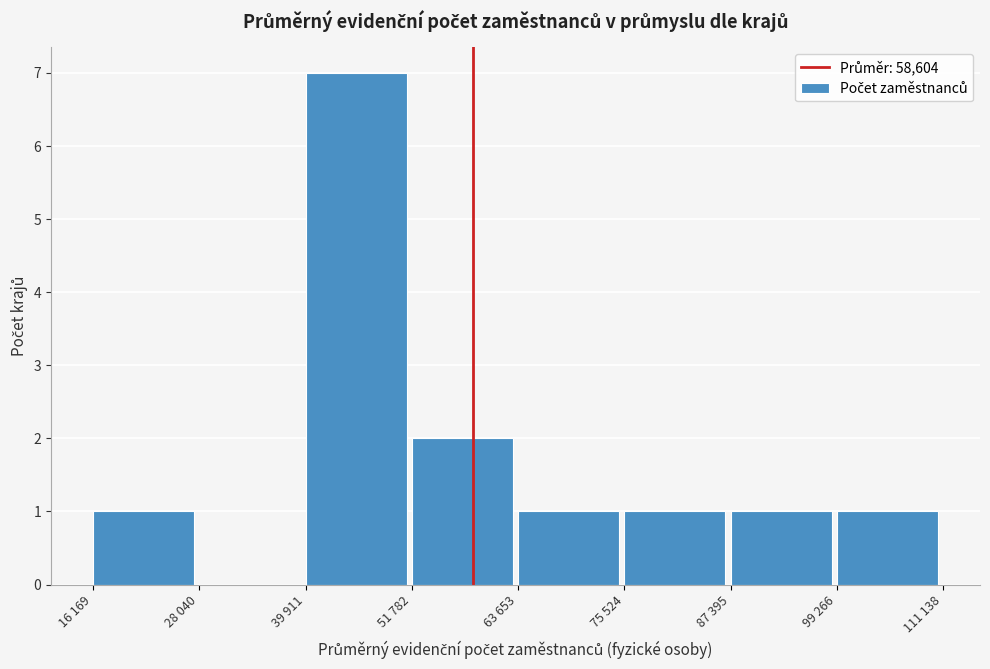

Reading left to right, extract all data points from this chart.

16 169=1	28 040=0	39 911=7	51 782=2	63 653=1	75 524=1	87 395=1	99 266=1